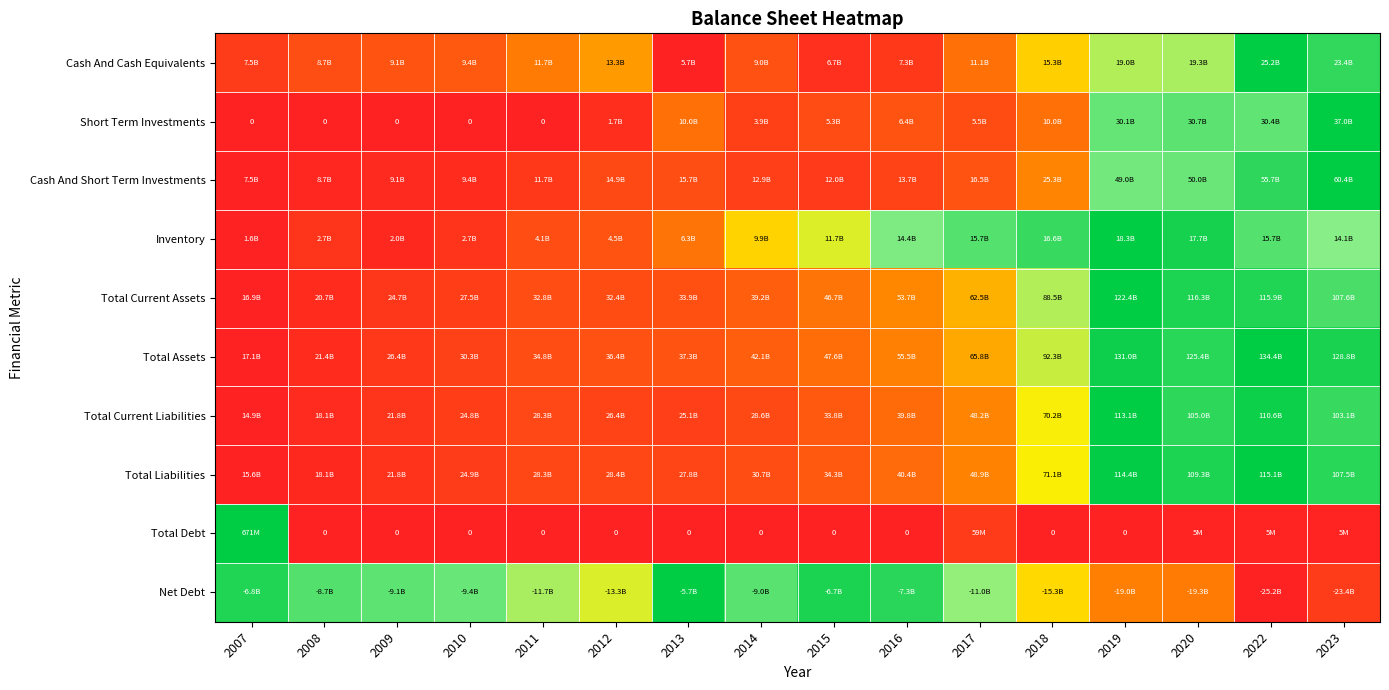

How many data points in Total Debt are above 0?

5